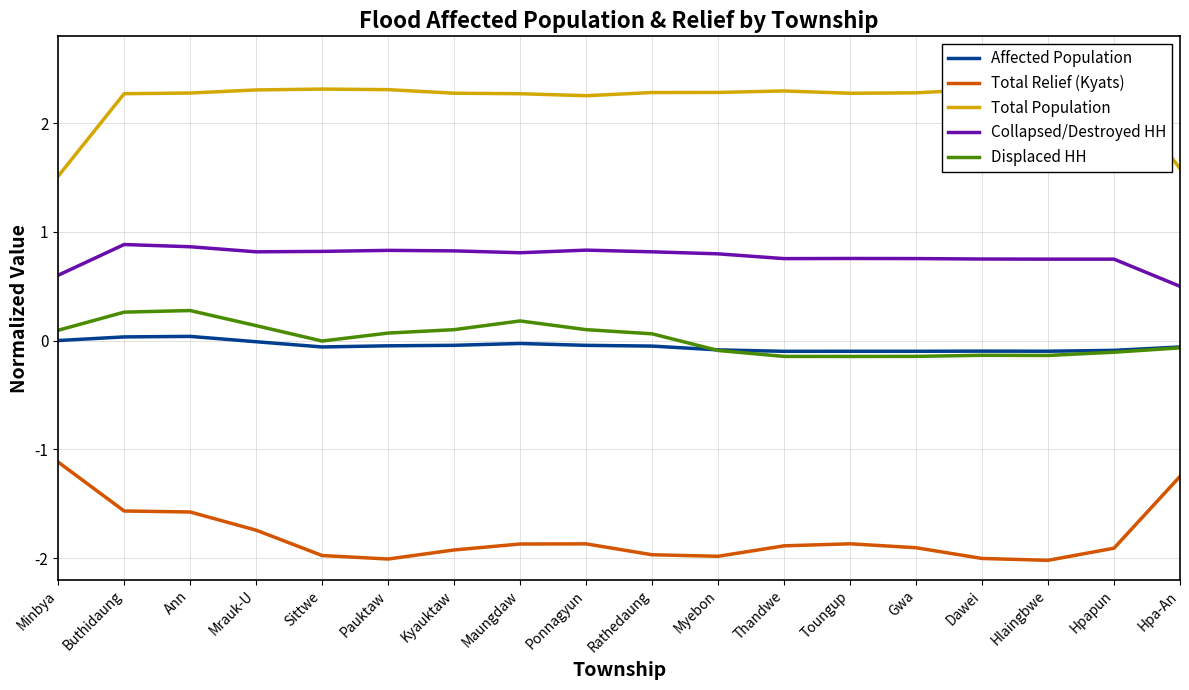

Count the number of data series in this chart.

5